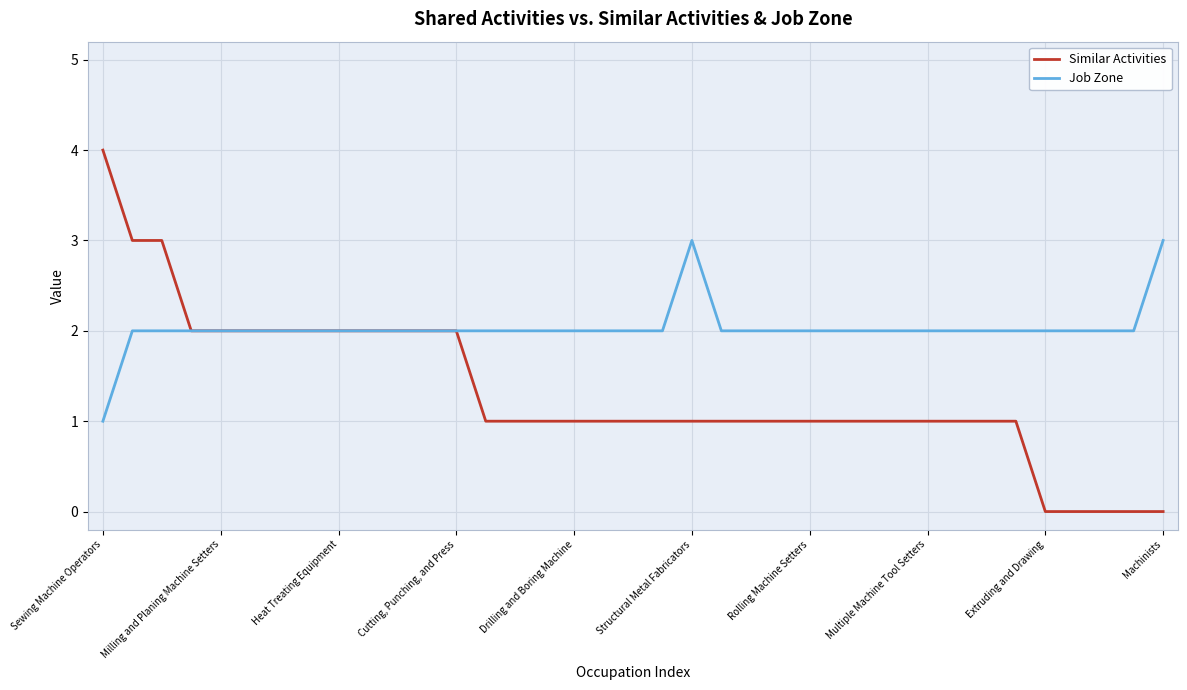

Which series has the widest spread of values?

Similar Activities